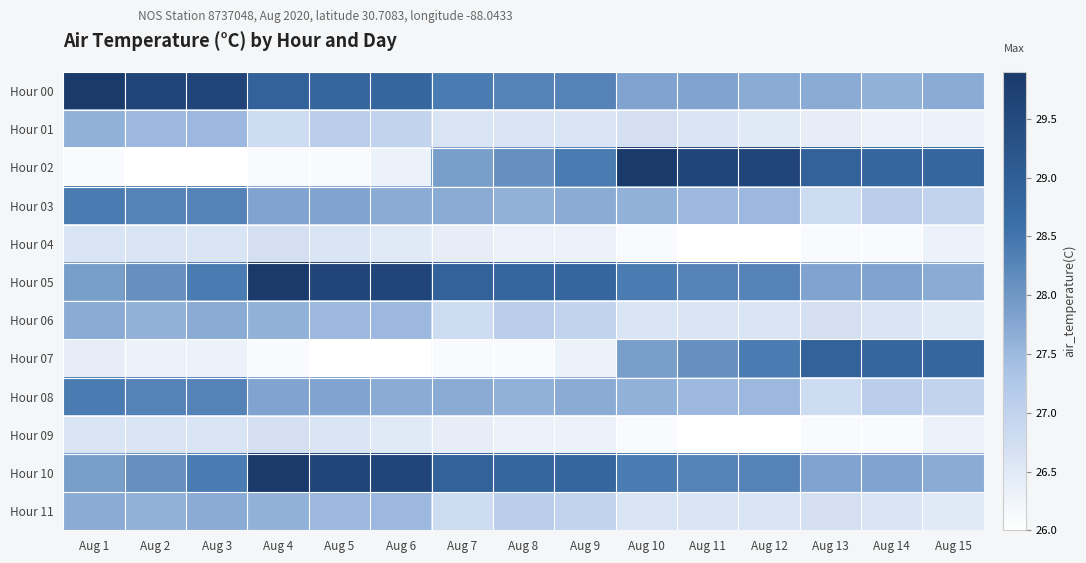

Reading right to left, what are all the values shown in this chart?

Hour 00: Aug 15=27.7	Aug 14=27.6	Aug 13=27.7	Aug 12=27.7	Aug 11=27.8	Aug 10=27.8	Aug 9=28.3	Aug 8=28.3	Aug 7=28.4	Aug 6=28.8	Aug 5=28.8	Aug 4=28.9	Aug 3=29.6	Aug 2=29.6	Aug 1=29.9
Hour 01: Aug 15=26.3	Aug 14=26.3	Aug 13=26.4	Aug 12=26.5	Aug 11=26.6	Aug 10=26.7	Aug 9=26.6	Aug 8=26.6	Aug 7=26.6	Aug 6=27.0	Aug 5=27.1	Aug 4=26.8	Aug 3=27.5	Aug 2=27.5	Aug 1=27.6
Hour 02: Aug 15=28.8	Aug 14=28.8	Aug 13=28.9	Aug 12=29.6	Aug 11=29.6	Aug 10=29.9	Aug 9=28.4	Aug 8=28.1	Aug 7=27.9	Aug 6=26.3	Aug 5=26.1	Aug 4=26.1	Aug 3=26.0	Aug 2=26.0	Aug 1=26.1
Hour 03: Aug 15=27.0	Aug 14=27.1	Aug 13=26.8	Aug 12=27.5	Aug 11=27.5	Aug 10=27.6	Aug 9=27.7	Aug 8=27.6	Aug 7=27.7	Aug 6=27.7	Aug 5=27.8	Aug 4=27.8	Aug 3=28.3	Aug 2=28.3	Aug 1=28.4
Hour 04: Aug 15=26.3	Aug 14=26.1	Aug 13=26.1	Aug 12=26.0	Aug 11=26.0	Aug 10=26.1	Aug 9=26.3	Aug 8=26.3	Aug 7=26.4	Aug 6=26.5	Aug 5=26.6	Aug 4=26.7	Aug 3=26.6	Aug 2=26.6	Aug 1=26.6
Hour 05: Aug 15=27.7	Aug 14=27.8	Aug 13=27.8	Aug 12=28.3	Aug 11=28.3	Aug 10=28.4	Aug 9=28.8	Aug 8=28.8	Aug 7=28.9	Aug 6=29.6	Aug 5=29.6	Aug 4=29.9	Aug 3=28.4	Aug 2=28.1	Aug 1=27.9
Hour 06: Aug 15=26.5	Aug 14=26.6	Aug 13=26.7	Aug 12=26.6	Aug 11=26.6	Aug 10=26.6	Aug 9=27.0	Aug 8=27.1	Aug 7=26.8	Aug 6=27.5	Aug 5=27.5	Aug 4=27.6	Aug 3=27.7	Aug 2=27.6	Aug 1=27.7
Hour 07: Aug 15=28.8	Aug 14=28.8	Aug 13=28.9	Aug 12=28.4	Aug 11=28.1	Aug 10=27.9	Aug 9=26.3	Aug 8=26.1	Aug 7=26.1	Aug 6=26.0	Aug 5=26.0	Aug 4=26.1	Aug 3=26.3	Aug 2=26.3	Aug 1=26.4
Hour 08: Aug 15=27.0	Aug 14=27.1	Aug 13=26.8	Aug 12=27.5	Aug 11=27.5	Aug 10=27.6	Aug 9=27.7	Aug 8=27.6	Aug 7=27.7	Aug 6=27.7	Aug 5=27.8	Aug 4=27.8	Aug 3=28.3	Aug 2=28.3	Aug 1=28.4
Hour 09: Aug 15=26.3	Aug 14=26.1	Aug 13=26.1	Aug 12=26.0	Aug 11=26.0	Aug 10=26.1	Aug 9=26.3	Aug 8=26.3	Aug 7=26.4	Aug 6=26.5	Aug 5=26.6	Aug 4=26.7	Aug 3=26.6	Aug 2=26.6	Aug 1=26.6
Hour 10: Aug 15=27.7	Aug 14=27.8	Aug 13=27.8	Aug 12=28.3	Aug 11=28.3	Aug 10=28.4	Aug 9=28.8	Aug 8=28.8	Aug 7=28.9	Aug 6=29.6	Aug 5=29.6	Aug 4=29.9	Aug 3=28.4	Aug 2=28.1	Aug 1=27.9
Hour 11: Aug 15=26.5	Aug 14=26.6	Aug 13=26.7	Aug 12=26.6	Aug 11=26.6	Aug 10=26.6	Aug 9=27.0	Aug 8=27.1	Aug 7=26.8	Aug 6=27.5	Aug 5=27.5	Aug 4=27.6	Aug 3=27.7	Aug 2=27.6	Aug 1=27.7